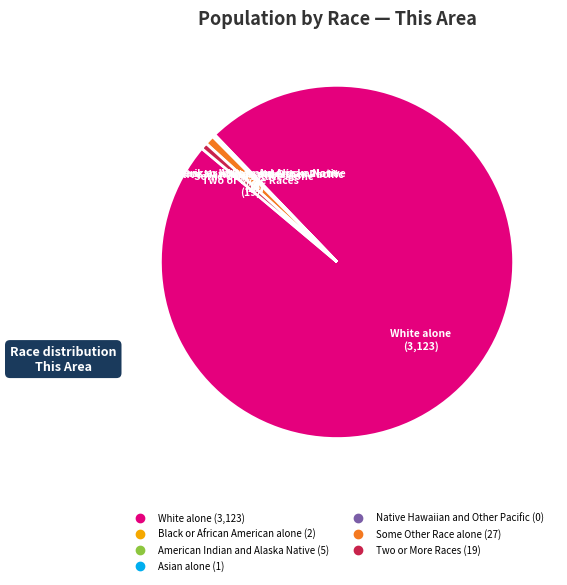

Which slice is the largest?

White alone